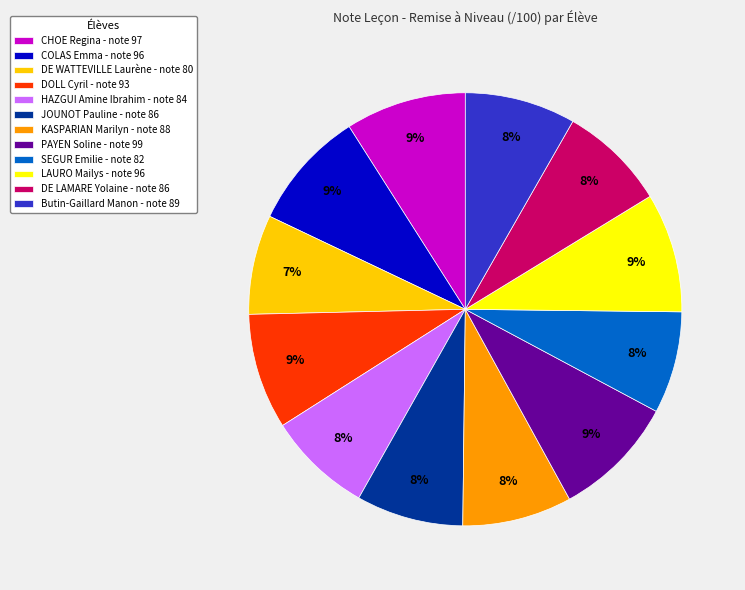

To the nearest percent, what is the average slice percentage?

8%